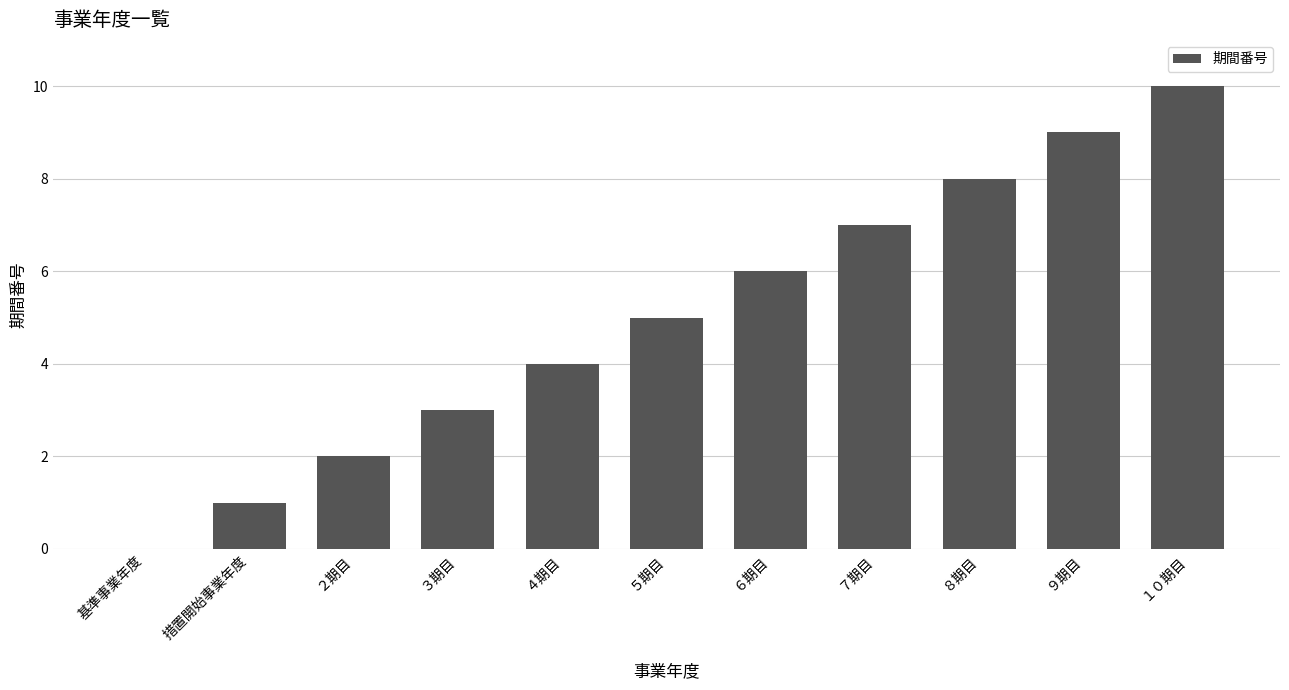

What is the approximate value at ７期目, to the nearest 5?

5